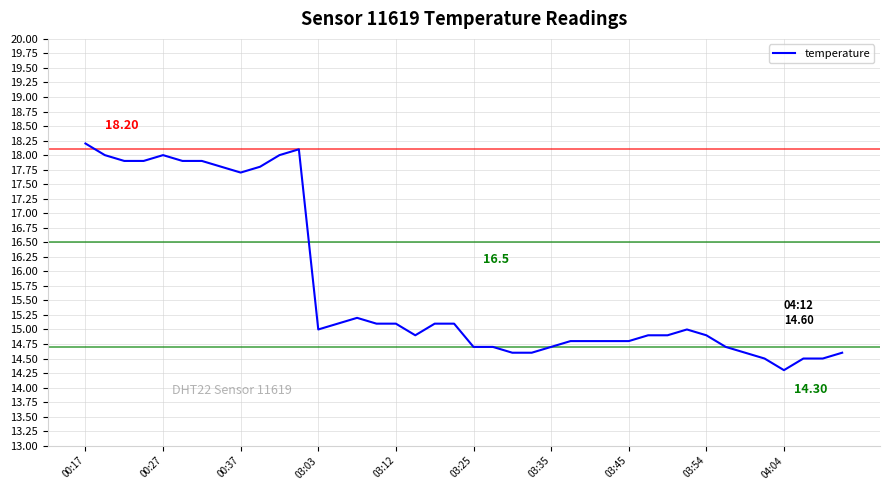

What is the difference between the maximum and minimum values?

3.9